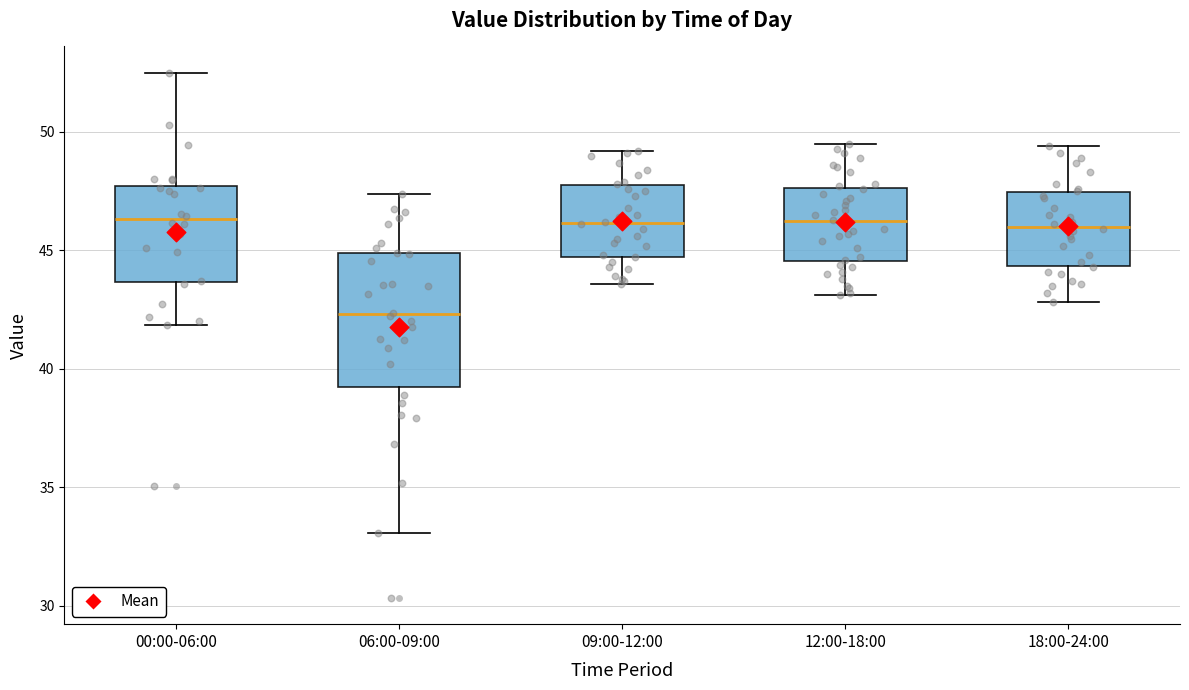

Where does the median line of the box for 09:00-12:00 sit on the y-axis? The values are not printed on the chart, so give them approximately, as read against the axis.

46.0